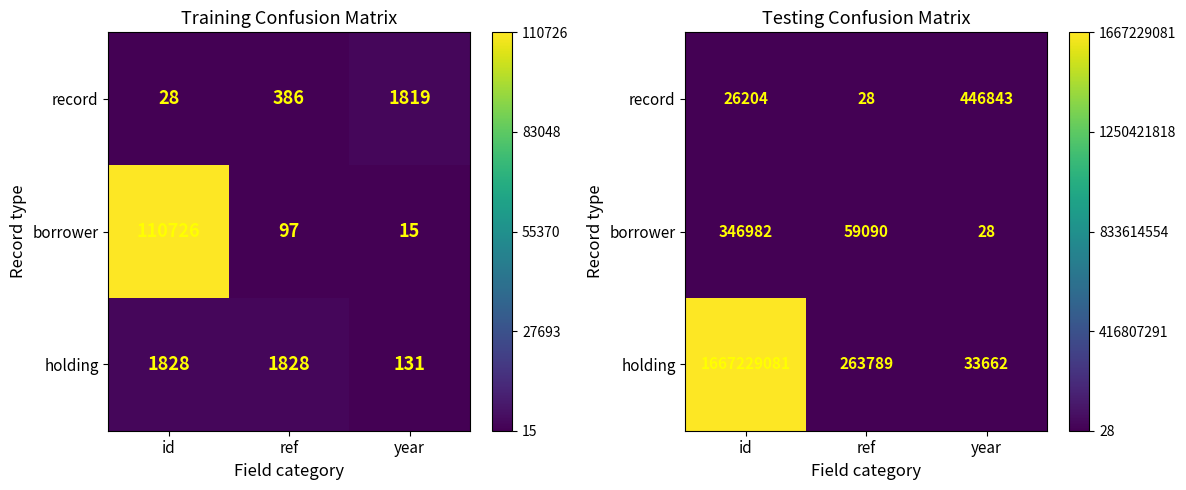

Is the value of holding at ref greater than the value of borrower at ref?

Yes